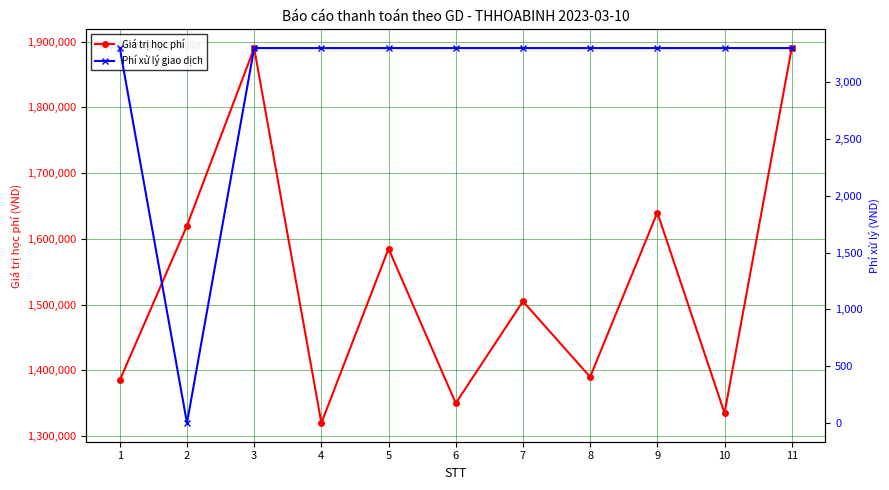

True or false: Phí xử lý giao dịch and Giá trị học phí cross at least once.

False